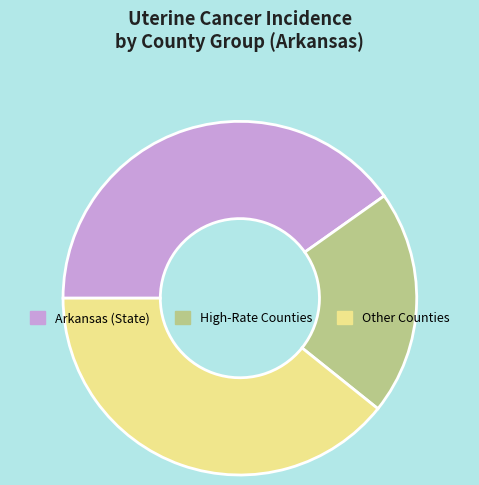

Count the number of slices in the pie.

3